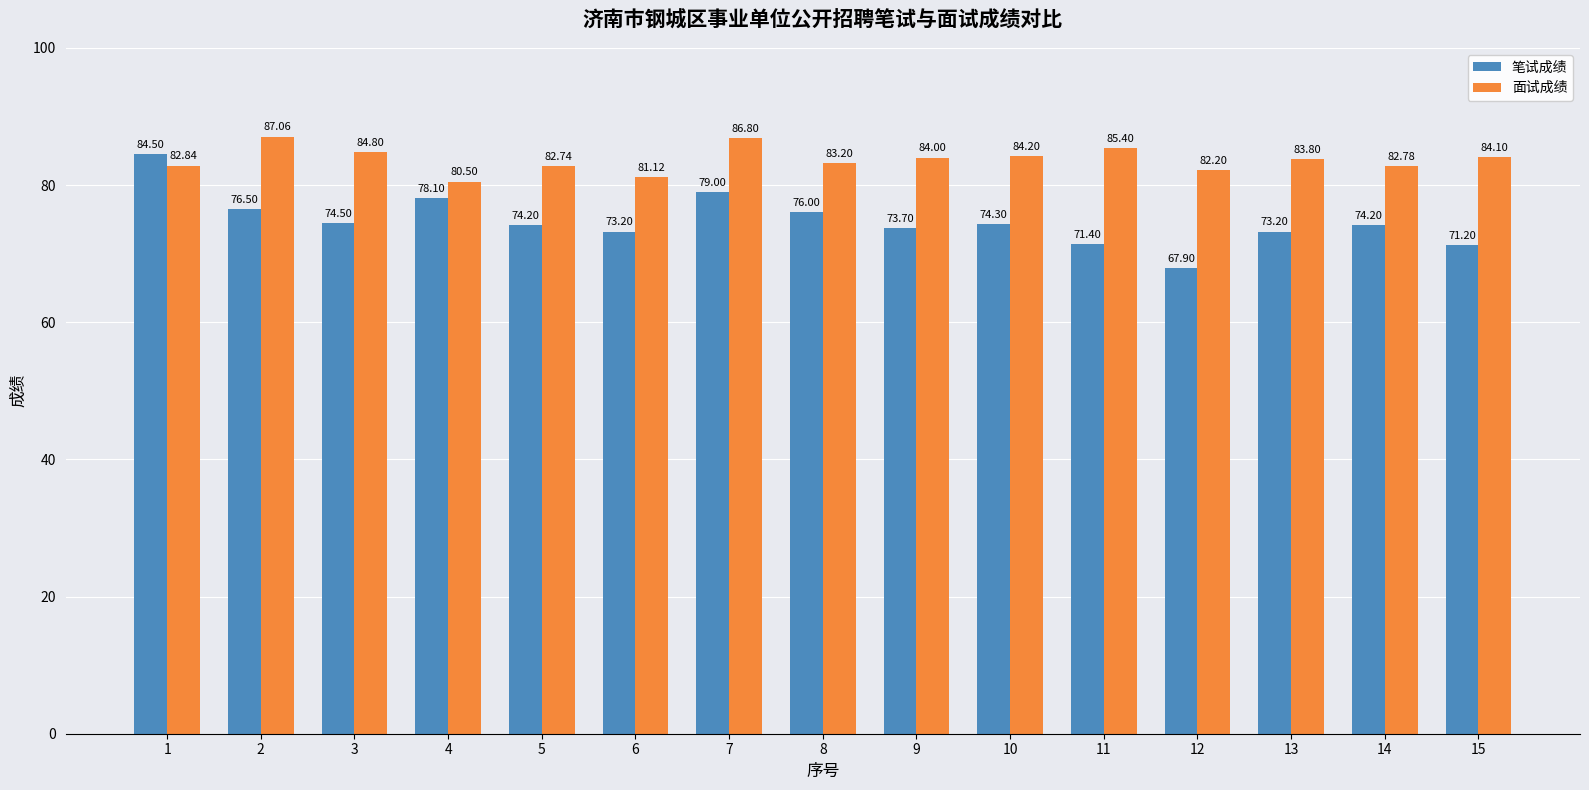

The value of 面试成绩 at 4 is 111.0. True or false?

False